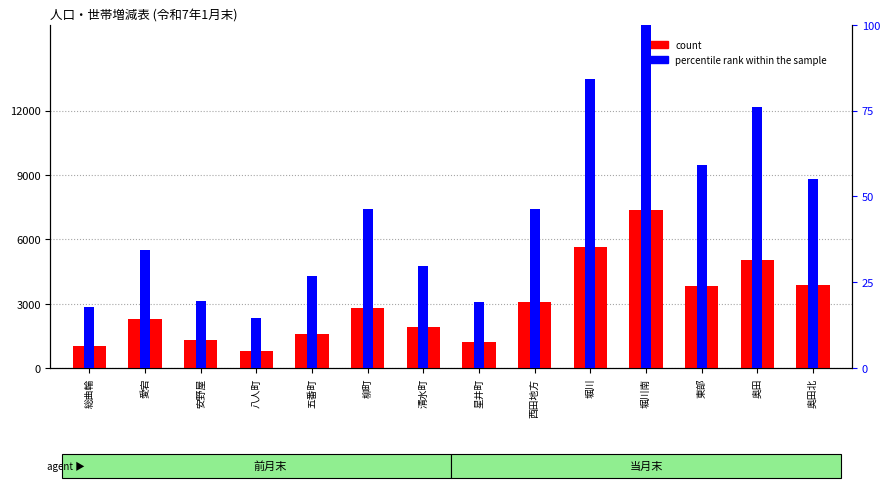

True or false: percentile rank within the sample has a value of 55.2 at 奥田北.

True